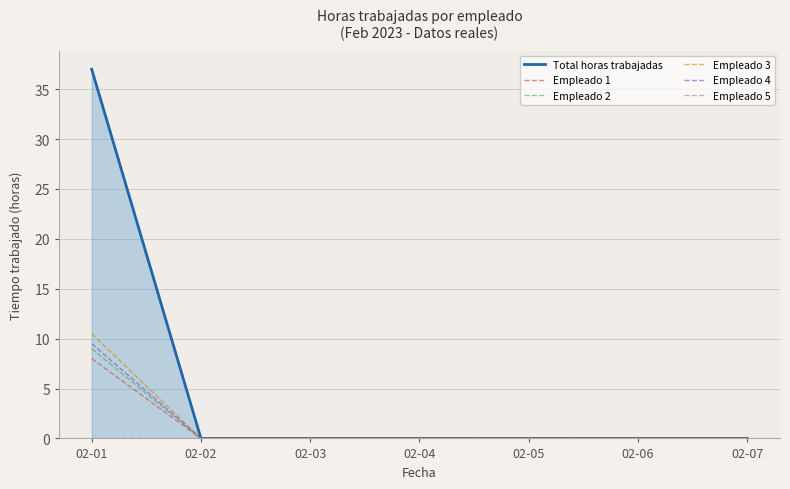

At how many categories does at least one series exceed 3?

1